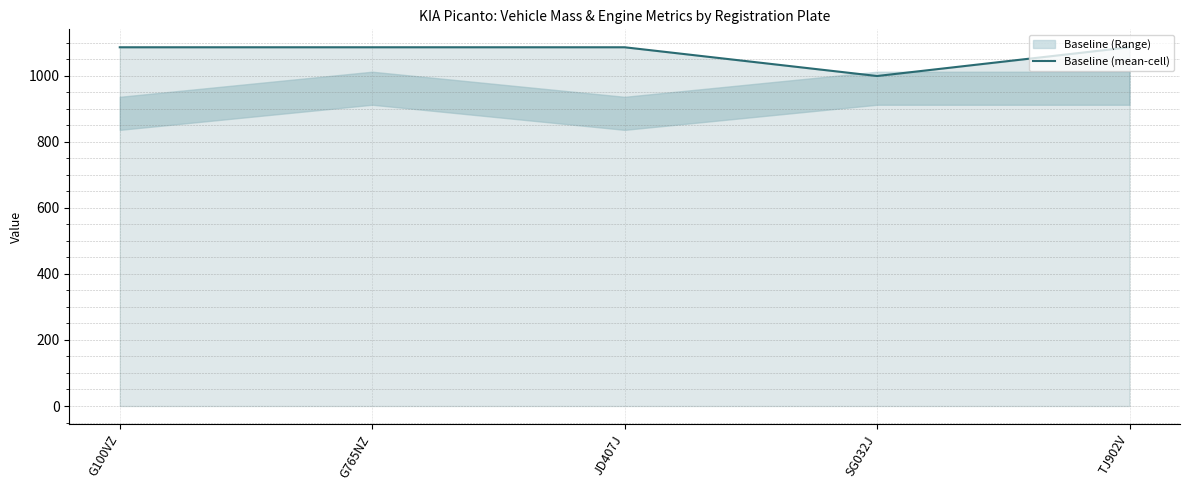

What is the difference between the second highest and minimum values?

87